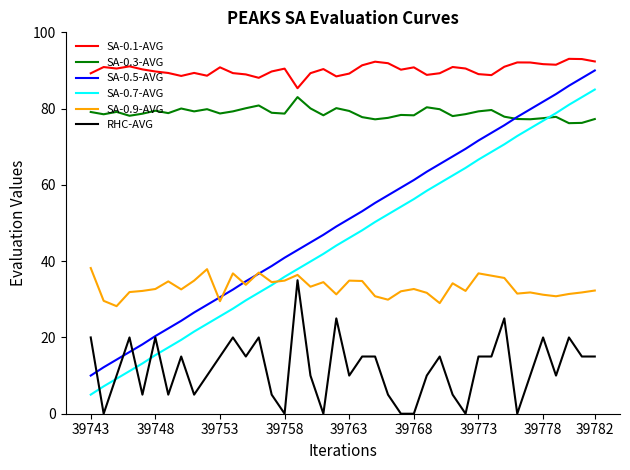

How many distinct data groups are displayed?

6